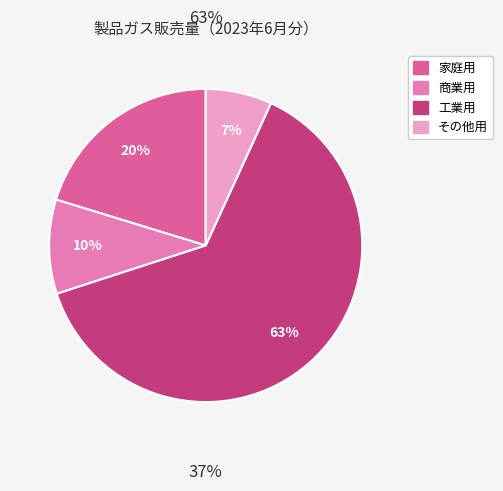

Which slice is the largest?

工業用